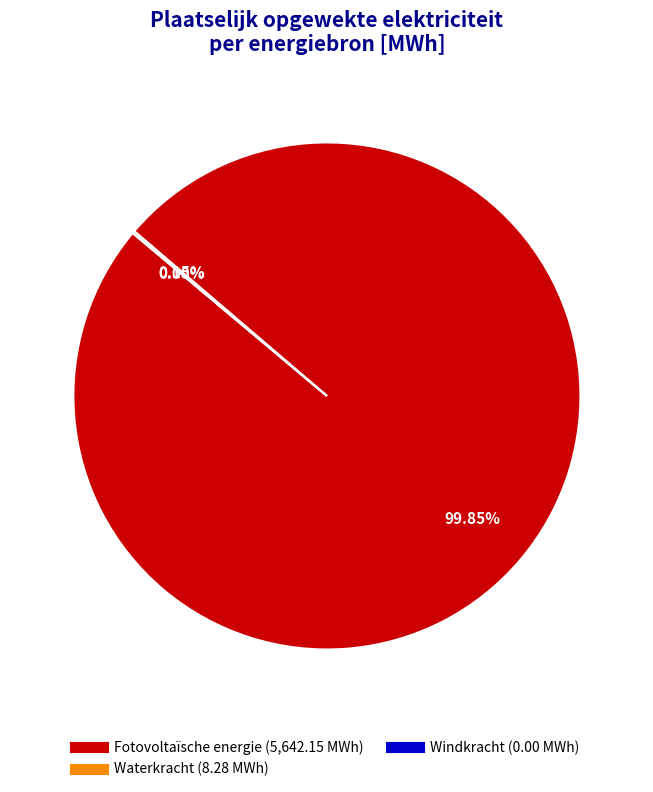

Is it true that Waterkracht is 1% of the pie?

False